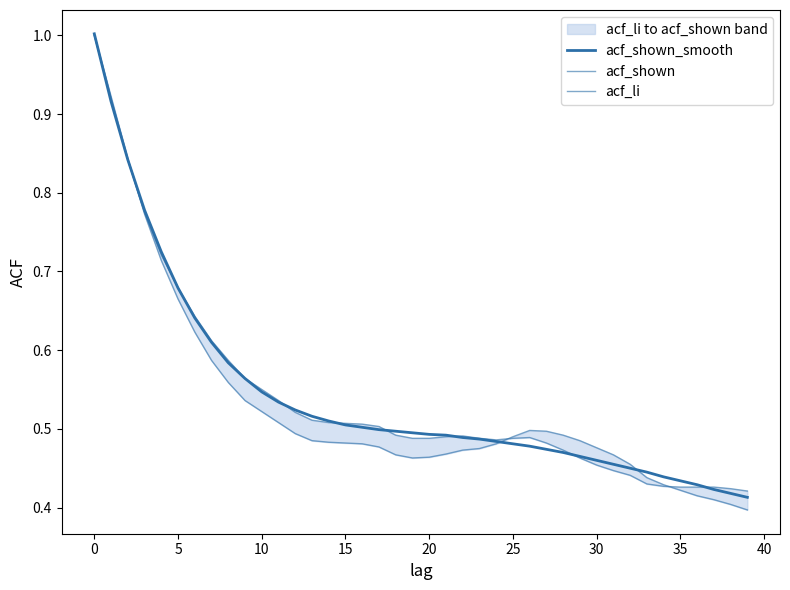

How many interior local valleys does the acf_li series have?

1